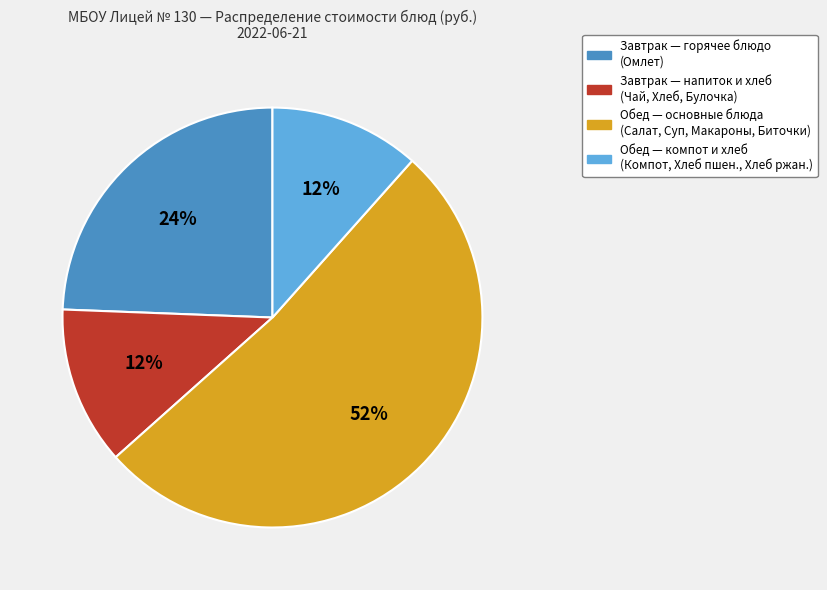

Is there a majority slice in this chart?

Yes